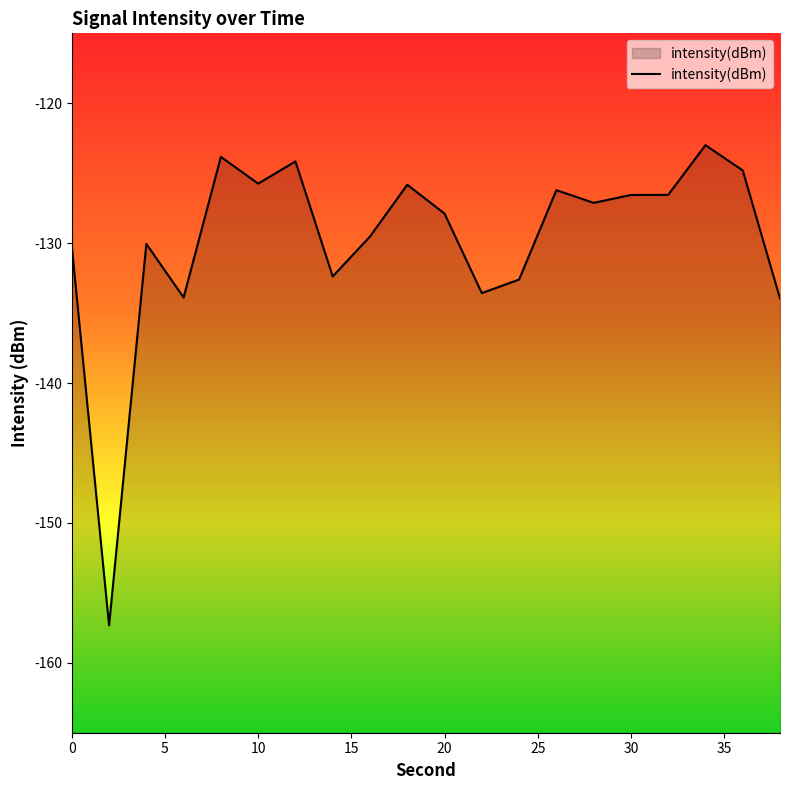

Reading right to left, extract all data points from this chart.

-134.0	-124.8	-123.0	-126.5	-126.6	-127.1	-126.2	-132.6	-133.6	-127.9	-125.8	-129.5	-132.4	-124.2	-125.7	-123.8	-133.9	-130.1	-157.3	-130.2